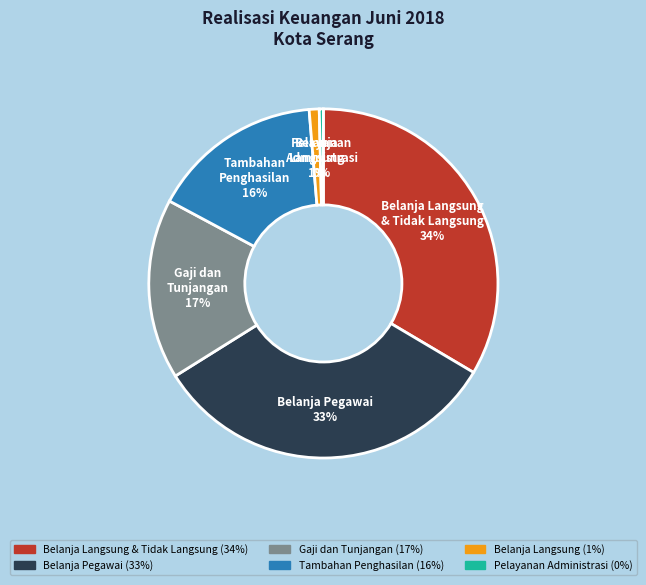

How many segments does this pie chart have?

6